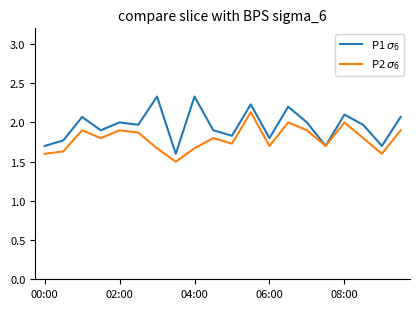

How many lines are shown in the chart?

2